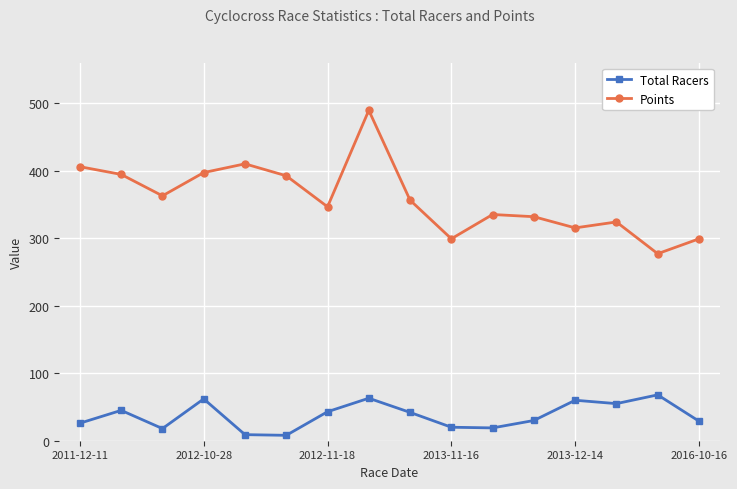

In Points, how many points are lower than both neighbors (excluding endpoints)?

5